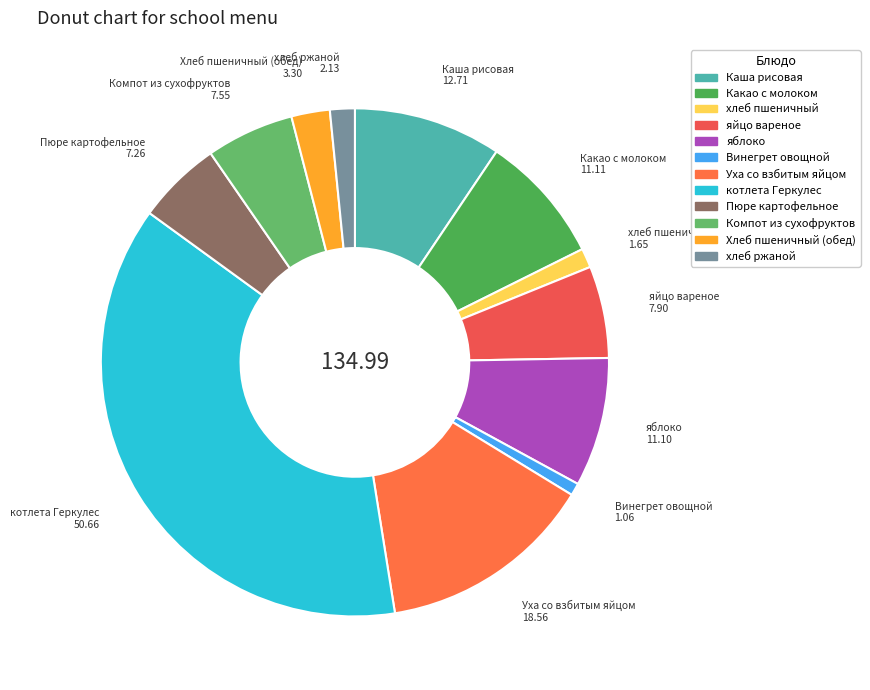

True or false: яблоко accounts for 8% of the total.

True